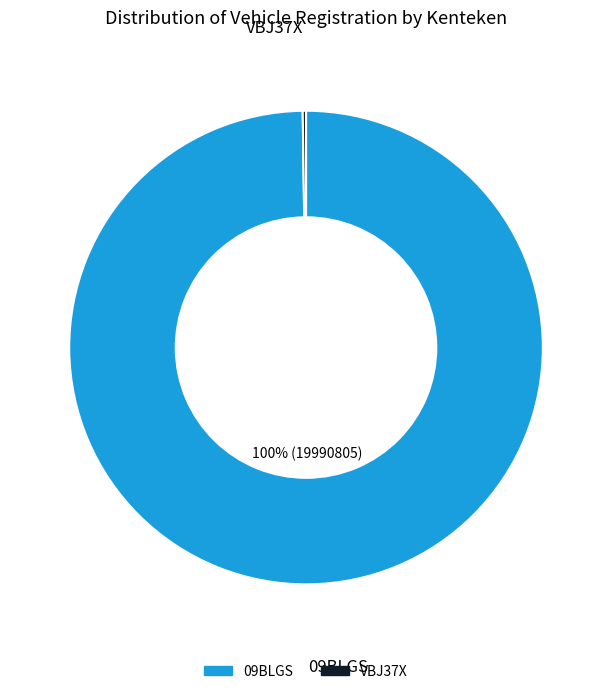

True or false: 09BLGS accounts for 85% of the total.

False